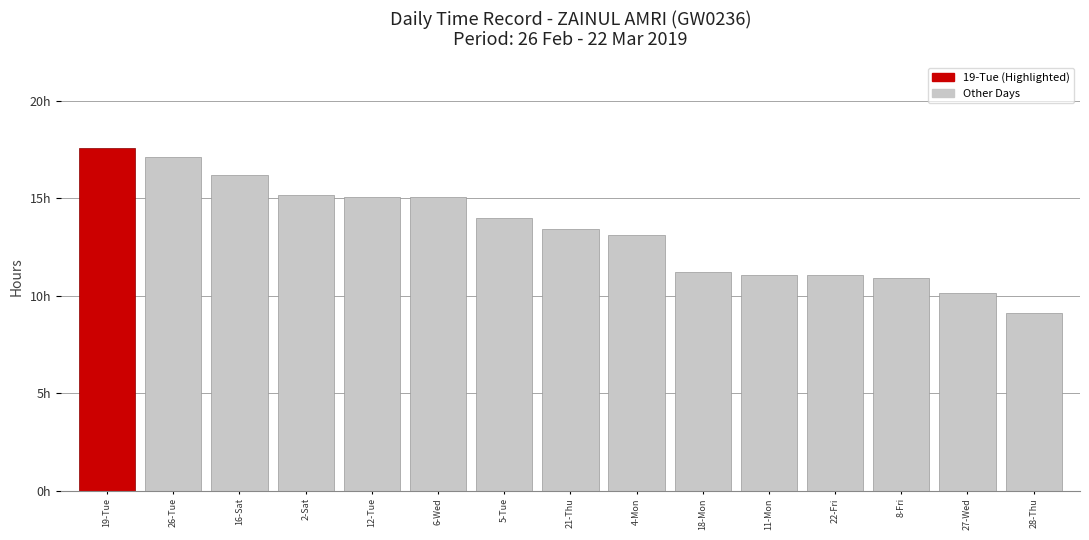

Reading right to left, list all the values displayed in this chart.

9.1	10.1	10.9	11.1	11.1	11.2	13.1	13.4	14.0	15.1	15.1	15.2	16.2	17.1	17.6